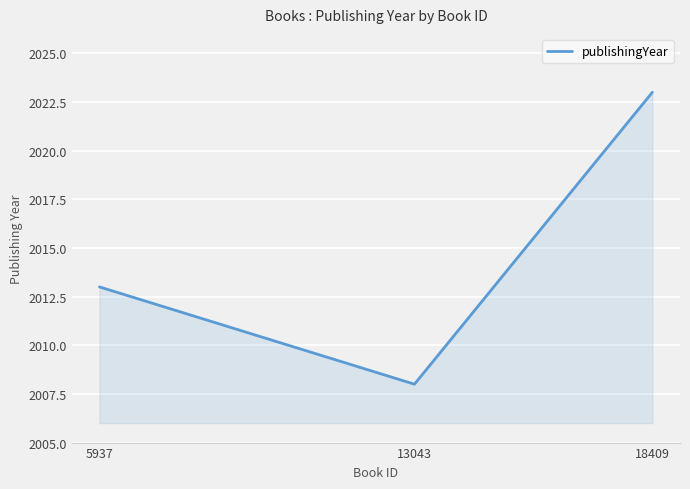

The chart shows a value of 3029 at 18409. True or false?

False